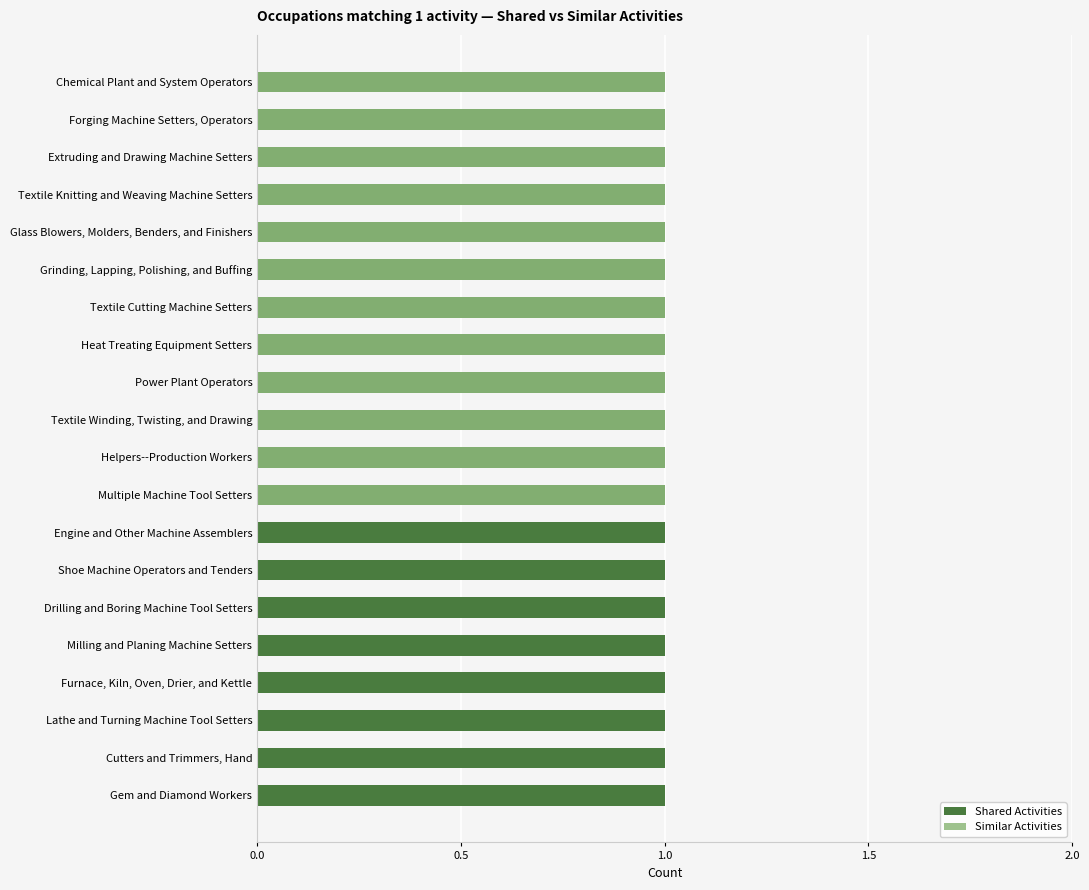

True or false: Similar Activities has a value of 1.0 at Power Plant Operators.

True